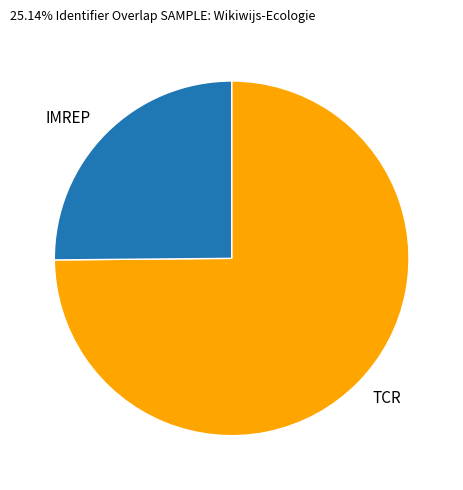

True or false: TCR accounts for 75% of the total.

True